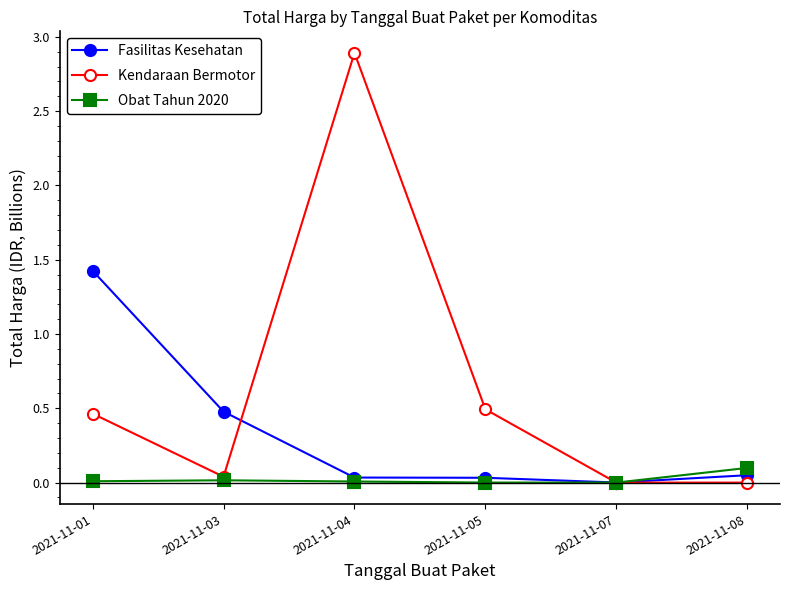

What is the difference between the highest and lowest values at 2021-11-04?

2.9